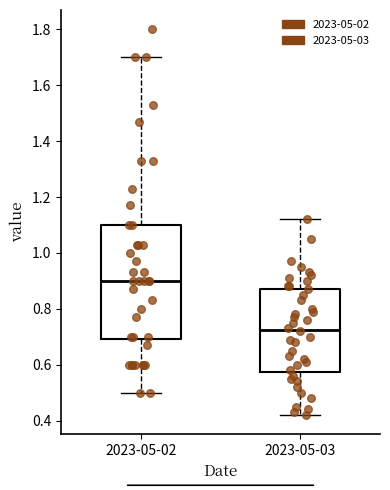

Where does the upper whisker of the box for 2023-05-03 end on the y-axis? The values are not printed on the chart, so give them approximately, as read against the axis.

1.12